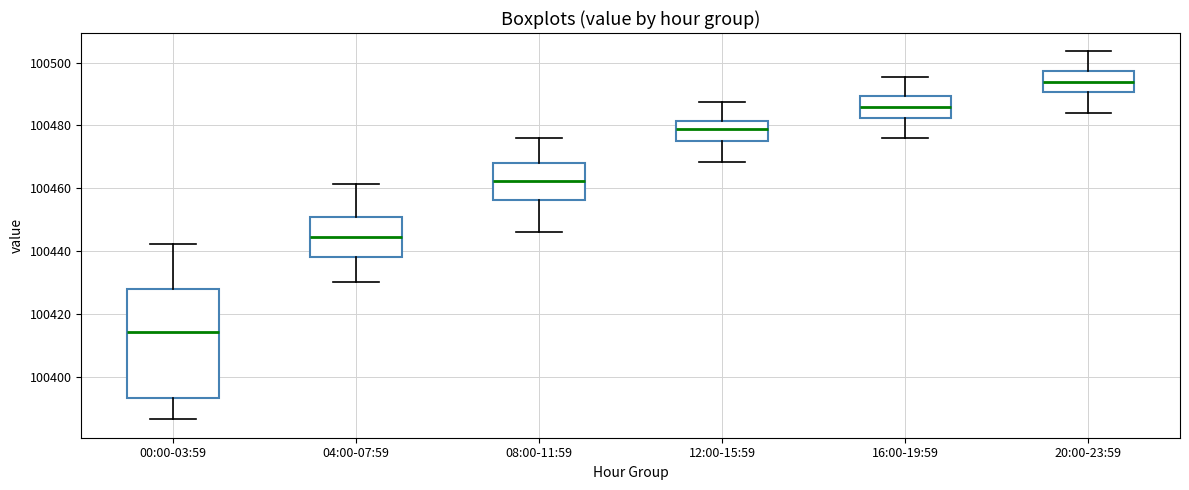

Which box's median line is the highest?

20:00-23:59